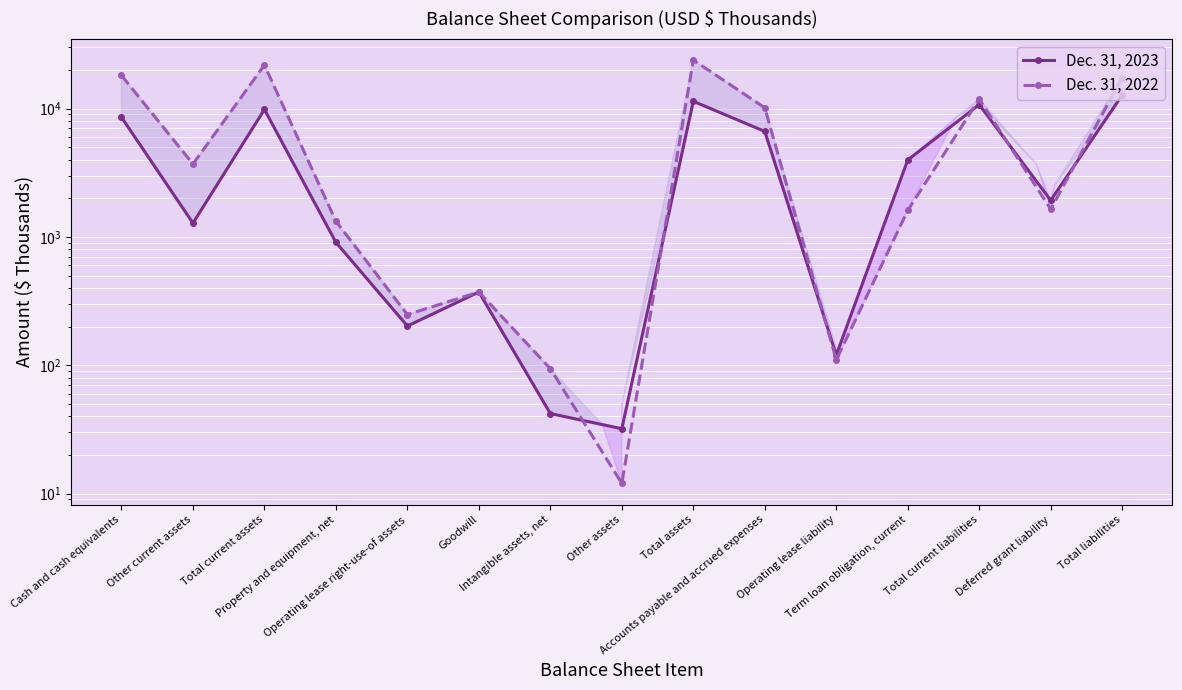

In Dec. 31, 2022, how many points are lower than both neighbors (excluding endpoints)?

5